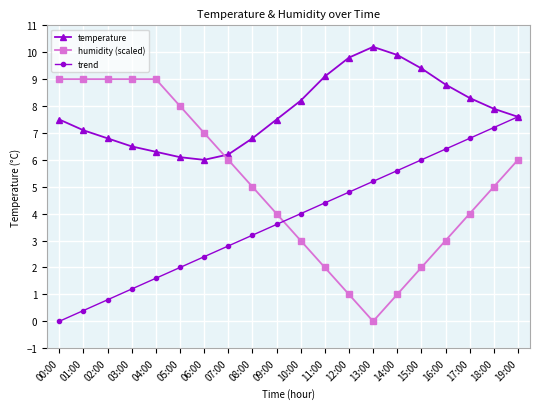

At which label does temperature reach its minimum?

06:00